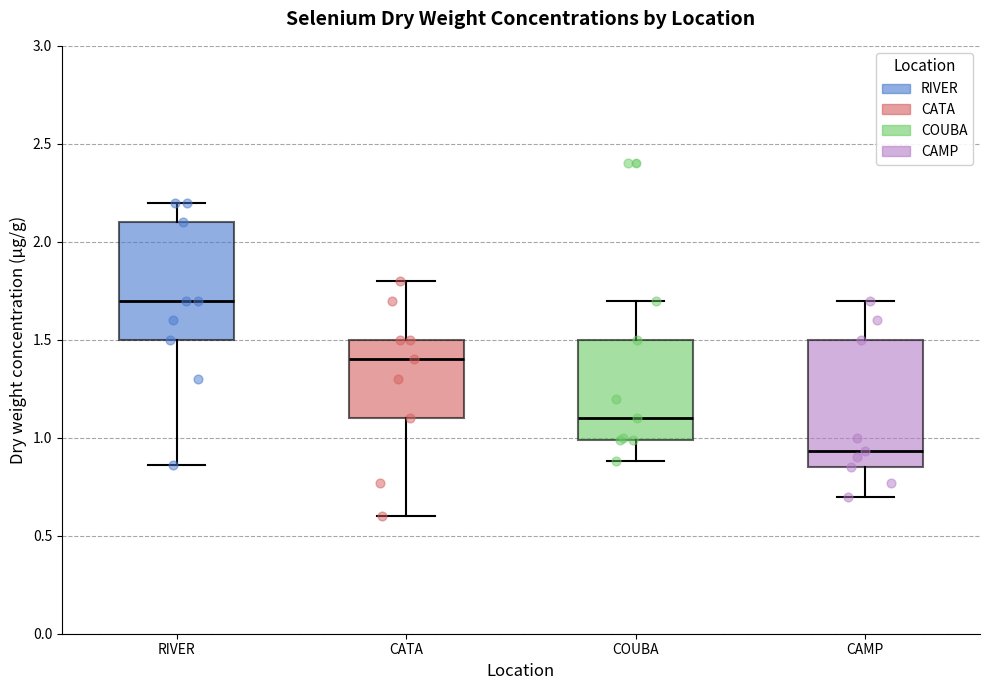

Which box's median line is the lowest?

CAMP